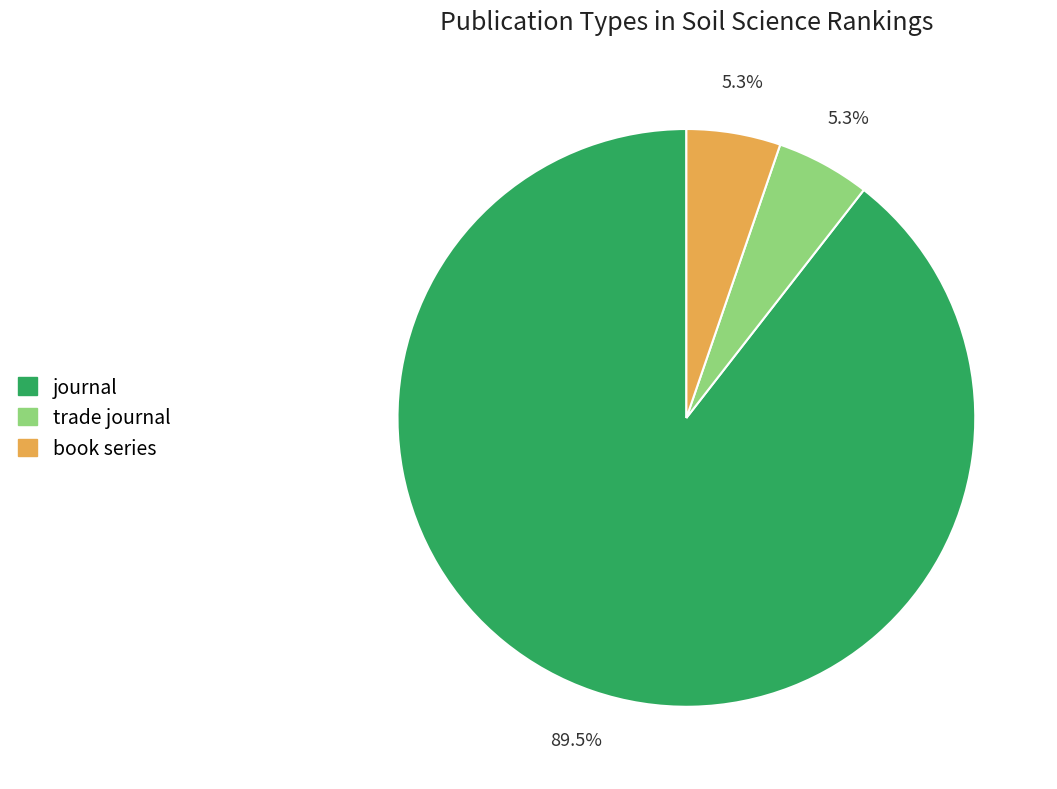

To the nearest percent, what is the average slice percentage?

33%